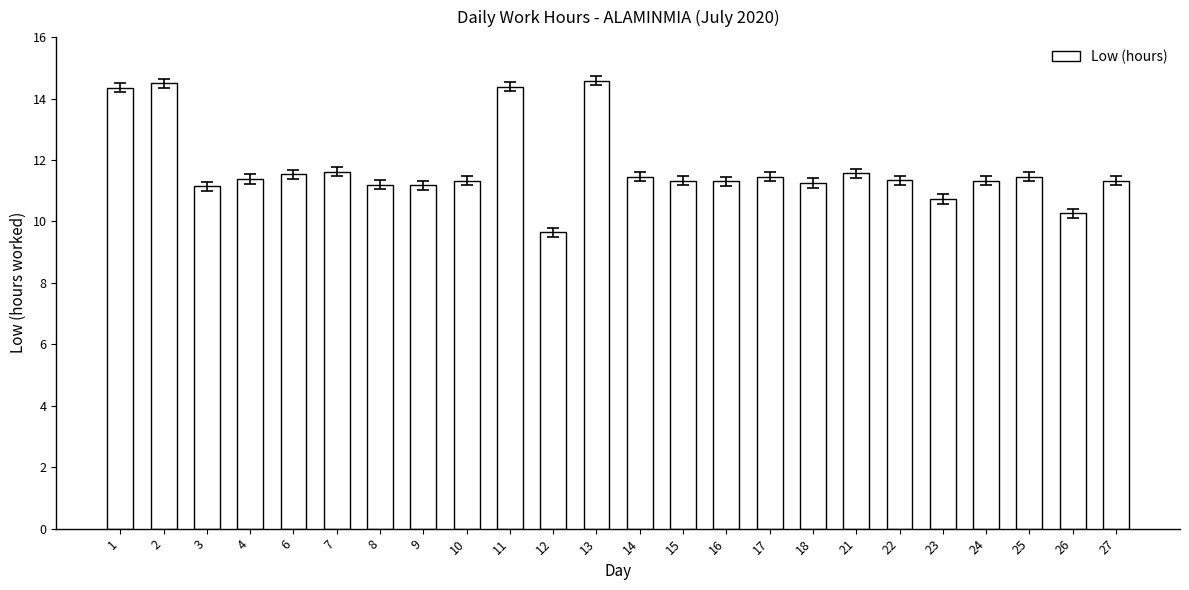

What is the value of the 4th bar from the left?

11.4